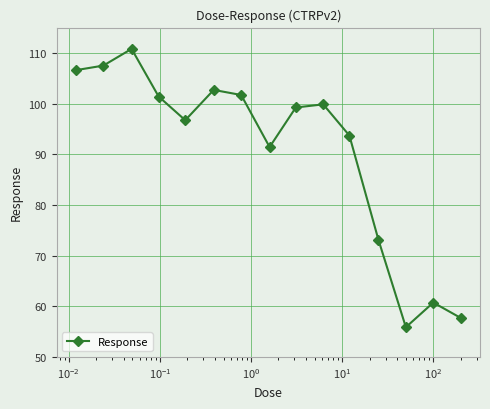

What is the maximum value shown in the chart?

110.8